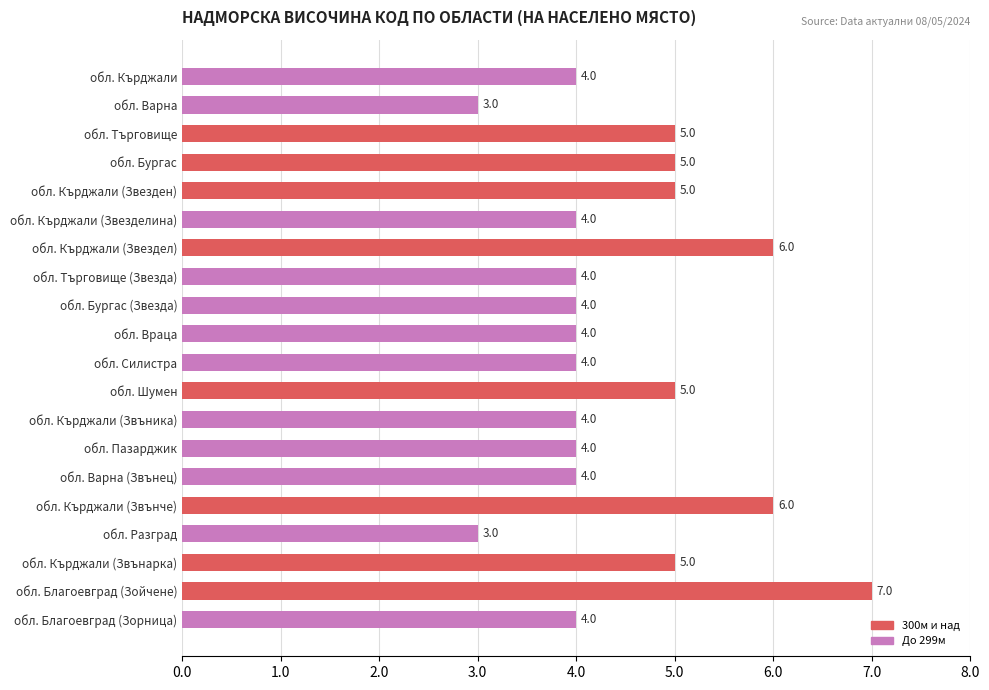

What is the label of the 13th bar from the top?

обл. Кърджали (Звъника)